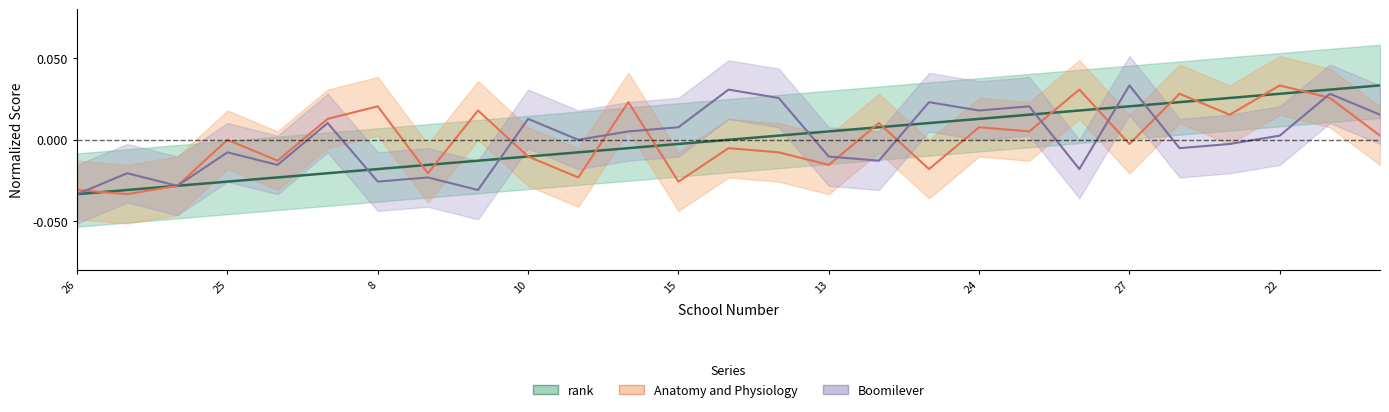

Where is the first local minimum for Anatomy and Physiology?

7